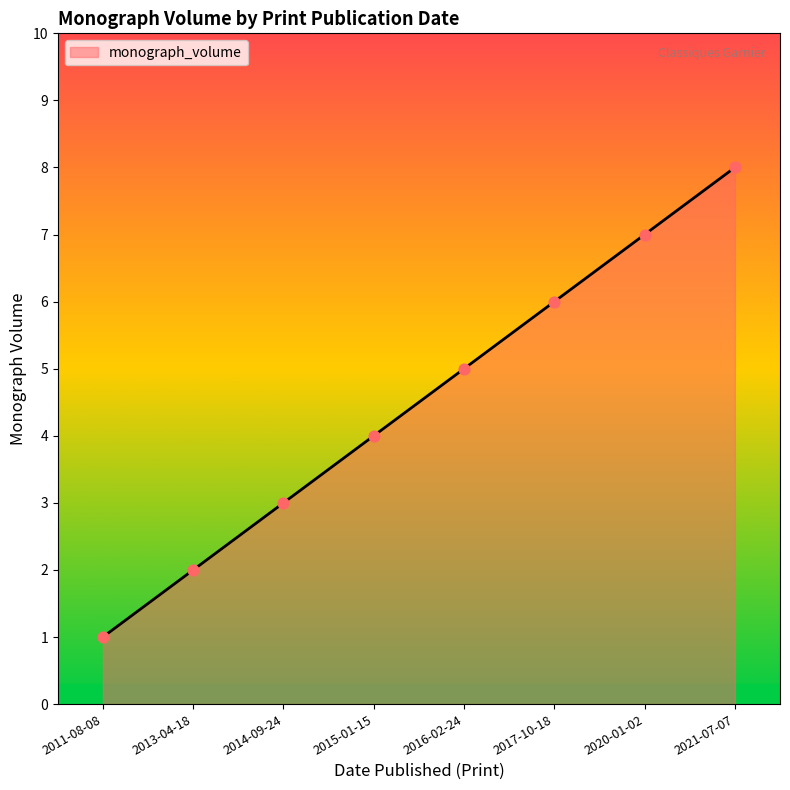

What is the change in value from 2011-08-08 to 2015-01-15?

+3